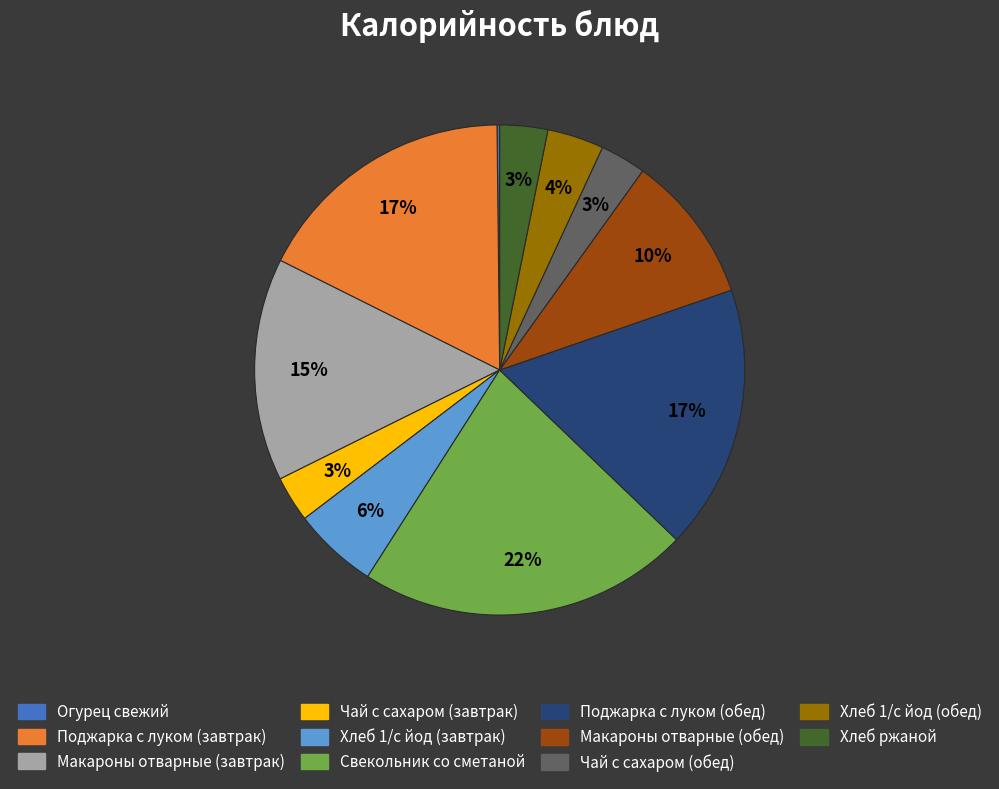

To the nearest percent, what is the difference between the largest and smallest slice percentages?

22%